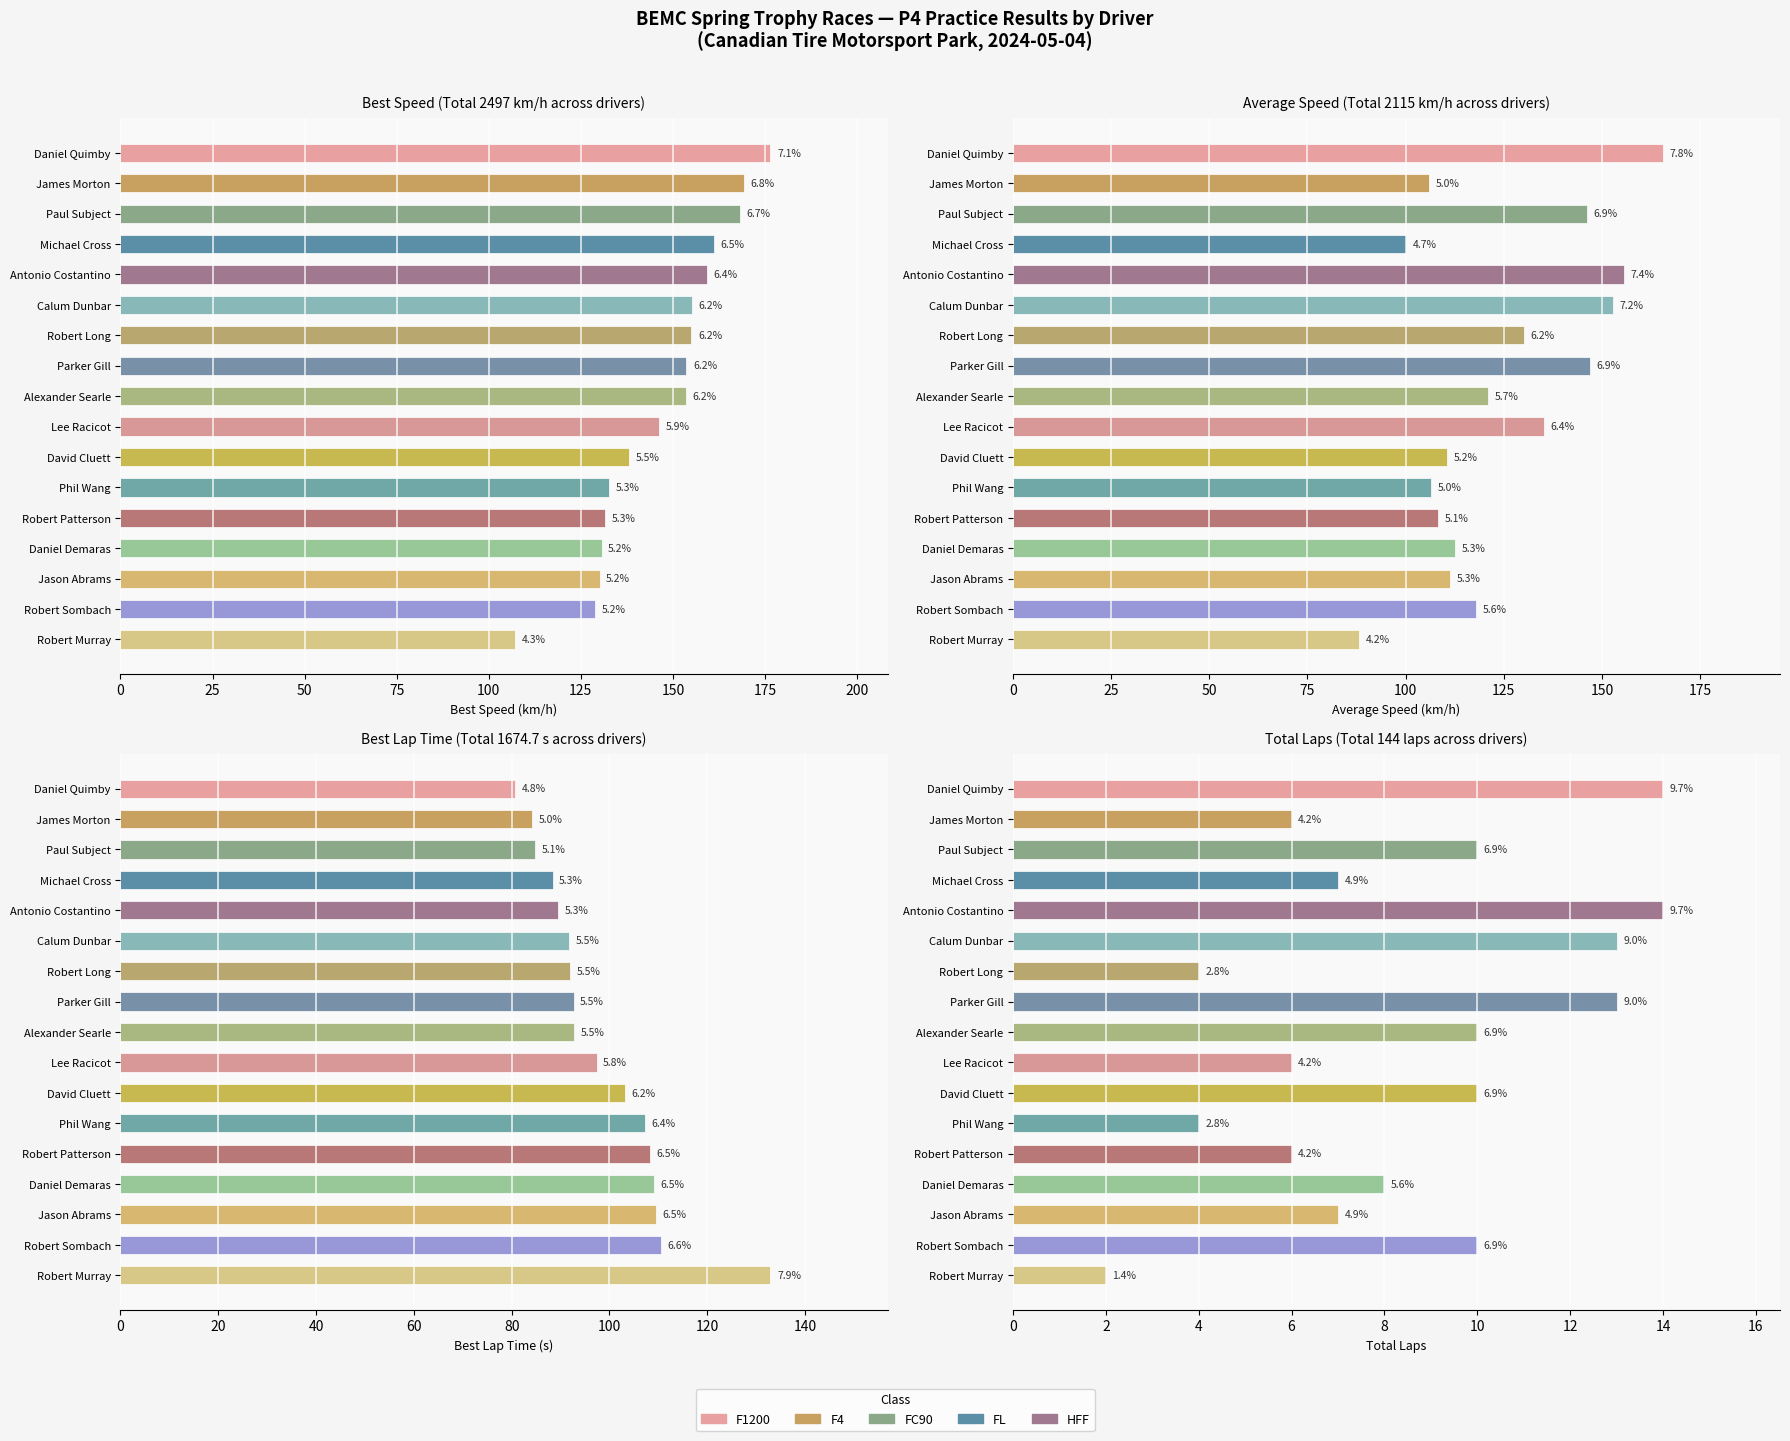

How many distinct data groups are displayed?

4